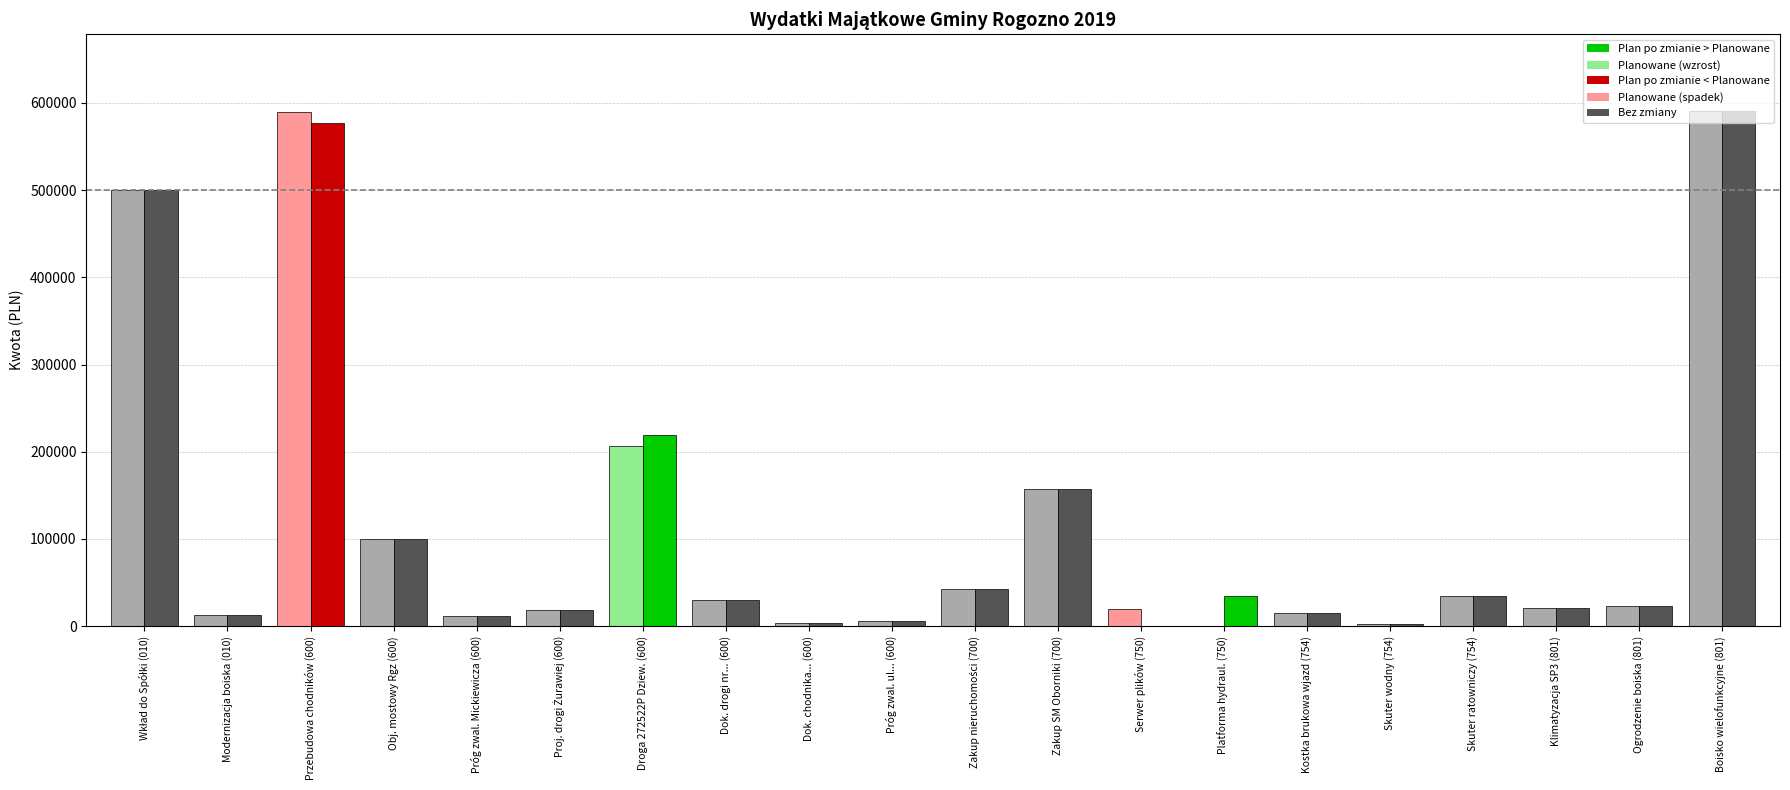

What is the maximum value shown in the chart?

590148.6